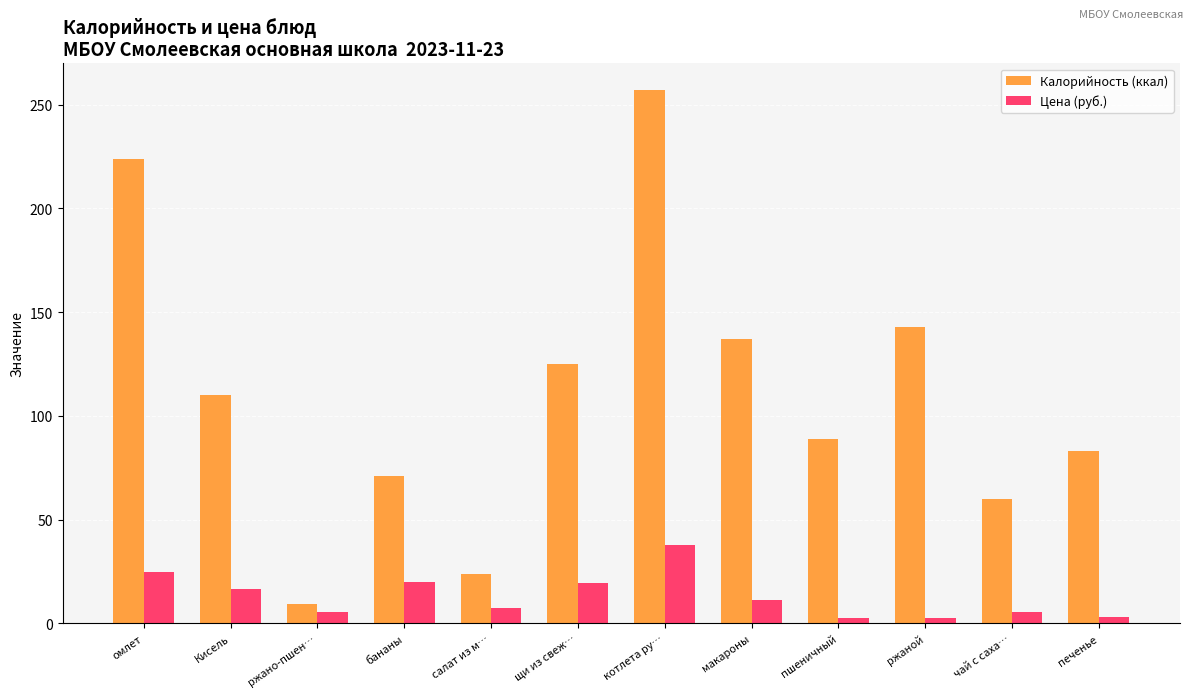

Where does the Калорийность (ккал) series first go above 110?

омлет